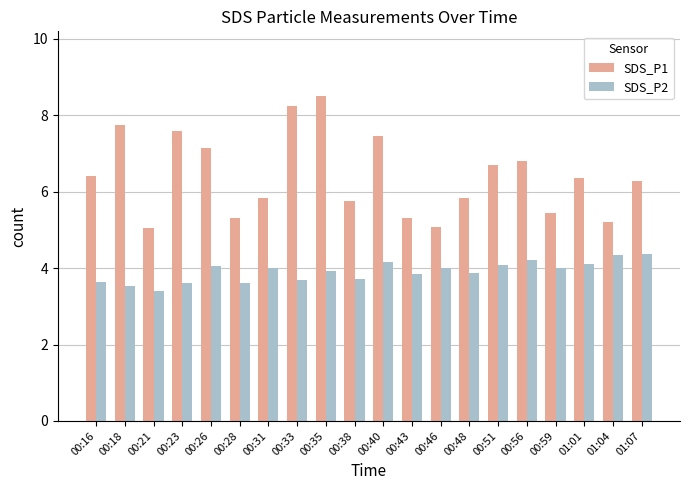

What is the difference between the second highest and second lowest values in the SDS_P2 series?

0.8